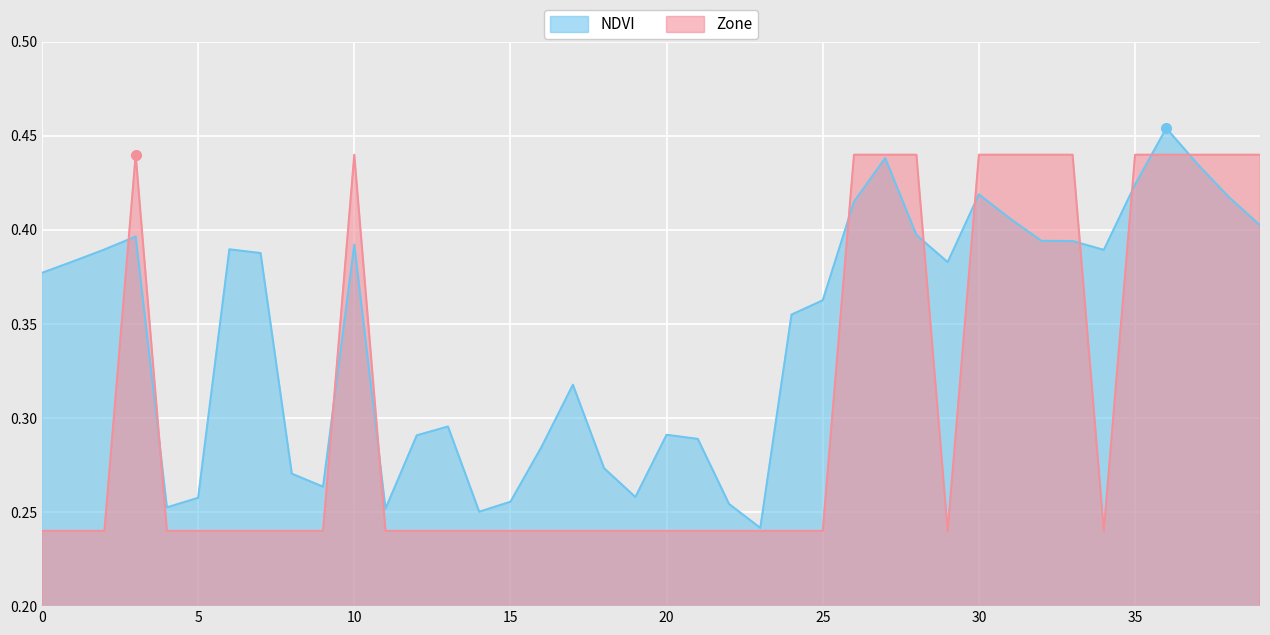

Is it true that NDVI equals 0.2 at 39?

False